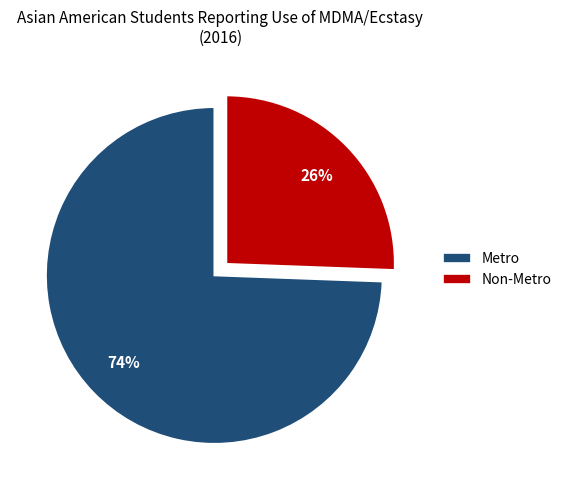

The Non-Metro slice represents 26% of the pie. True or false?

True